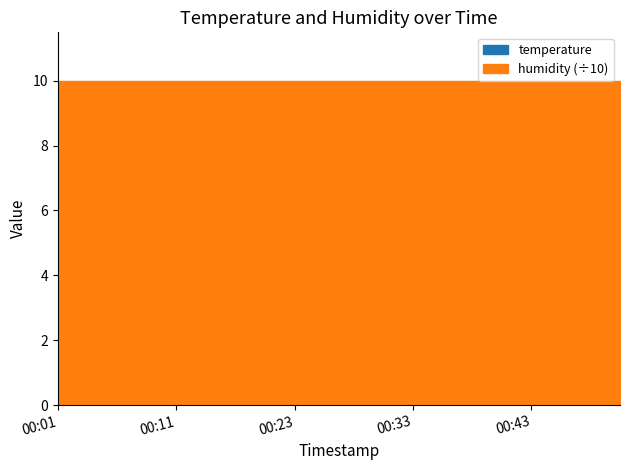

Which series changed the most between 2023-01-24T00:05:55 and 2023-01-24T00:48:03?

temperature